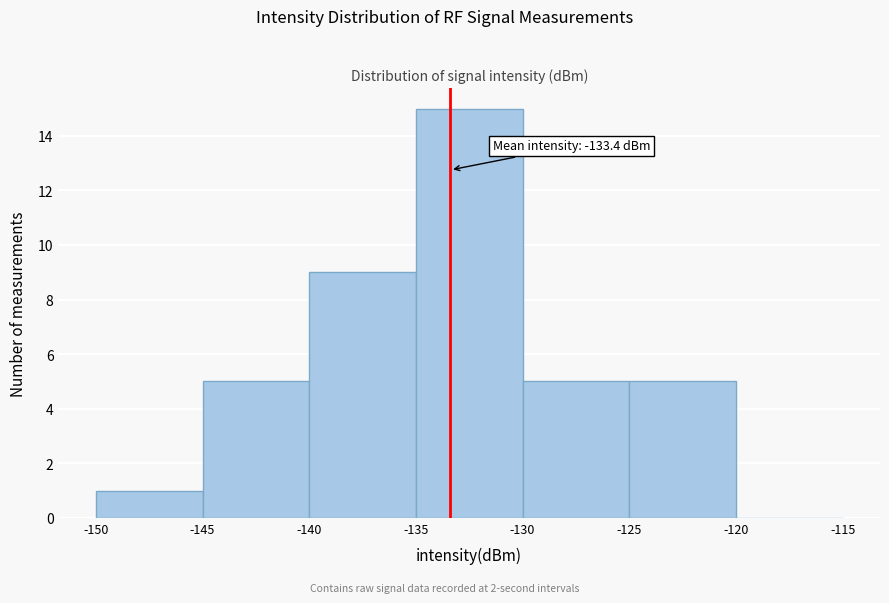

Which range on the x-axis has the tallest bar?

-135 to -130